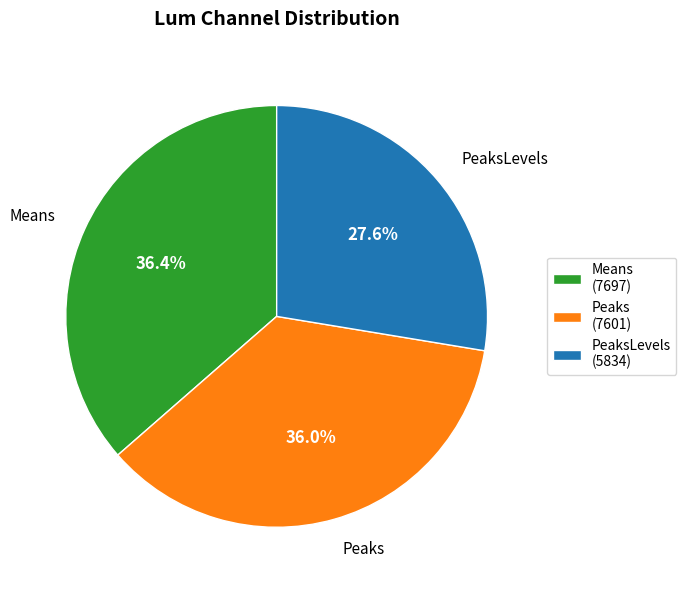

What is the smallest slice in the pie chart?

PeaksLevels (5834)